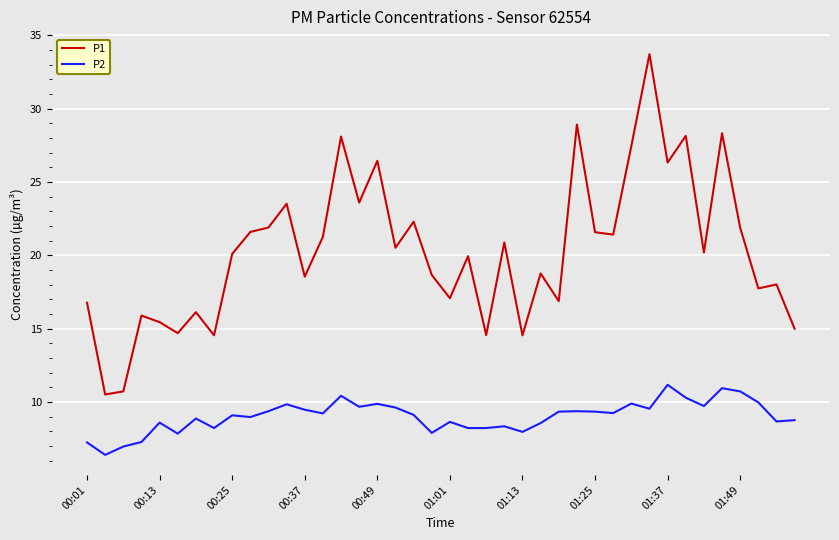

Does the chart have visible grid lines?

Yes